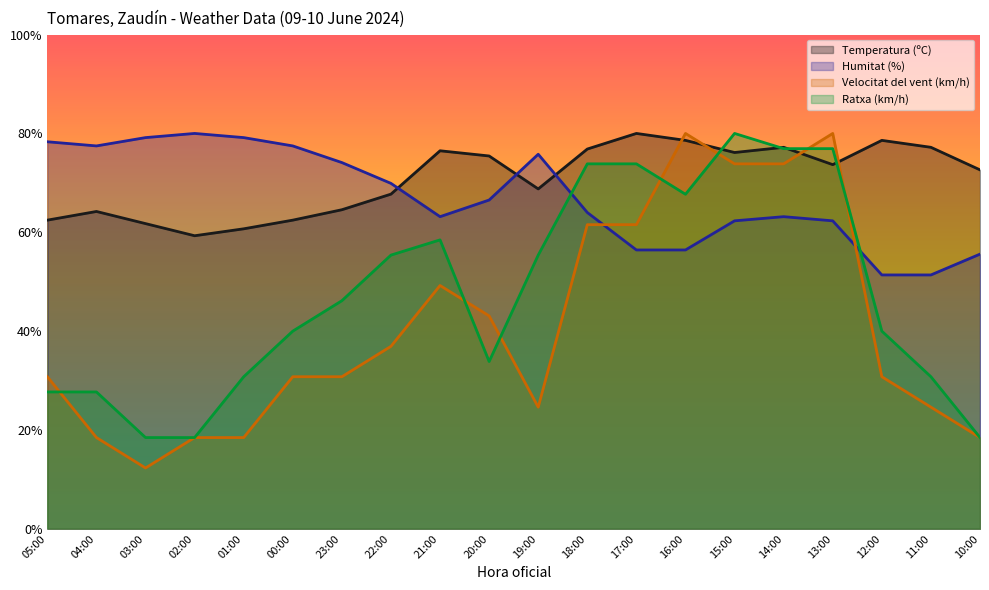

Is it true that Ratxa (km/h) equals 8.8 at 20:00?

False